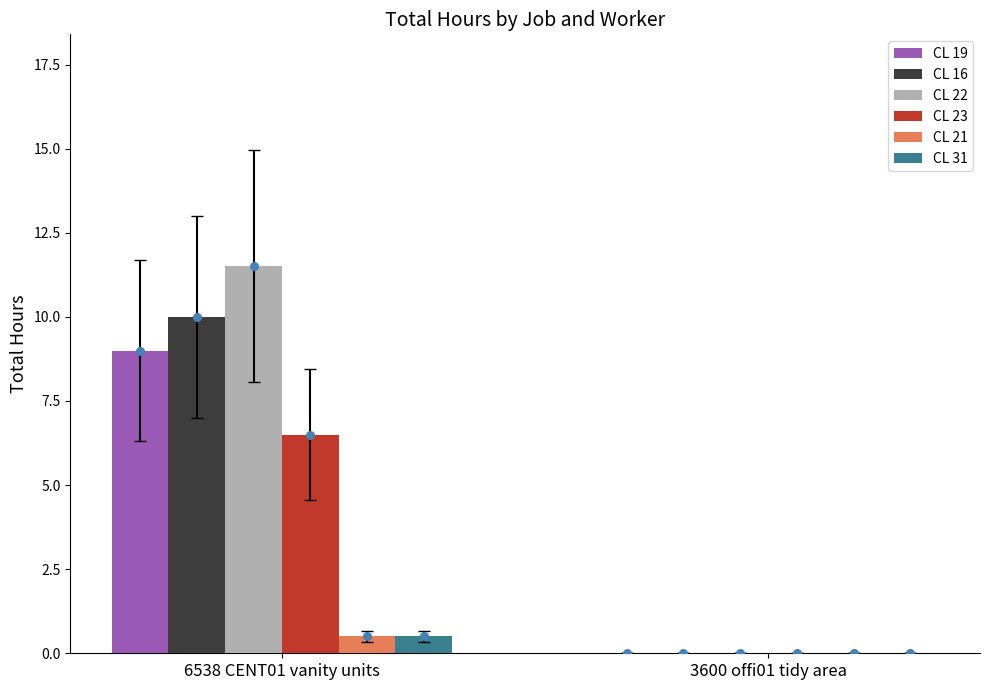

Which series has the widest spread of Y values?

CL 22